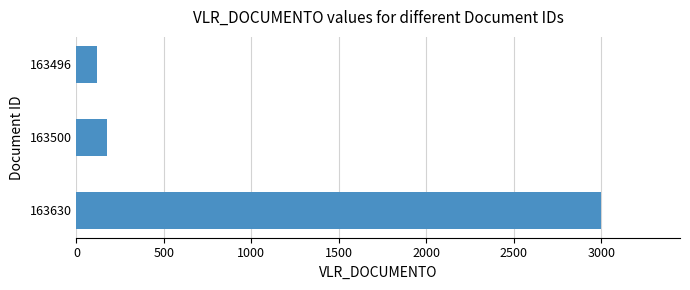

Does the chart contain stacked bars?

No